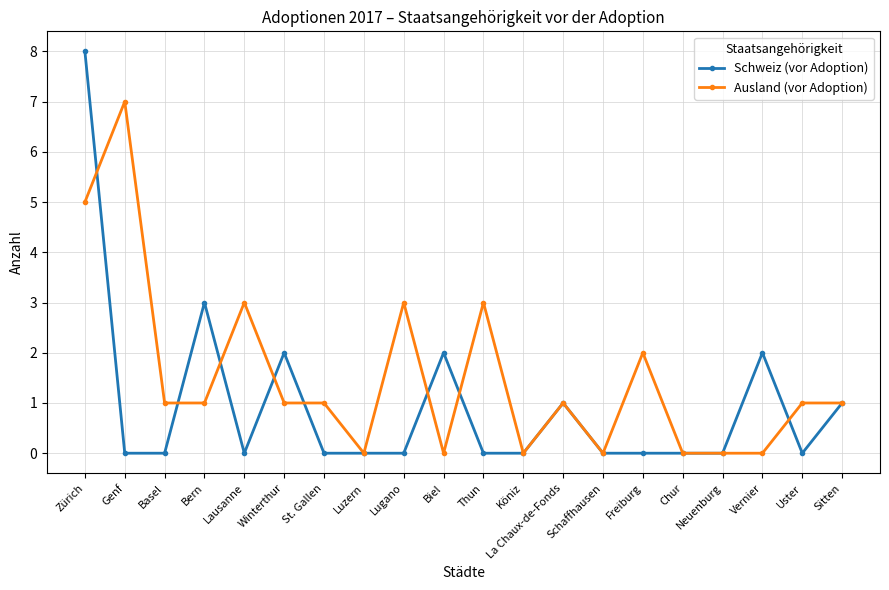

Reading left to right, what are all the values shown in this chart?

Schweiz (vor Adoption): Zürich=8	Genf=0	Basel=0	Bern=3	Lausanne=0	Winterthur=2	St. Gallen=0	Luzern=0	Lugano=0	Biel=2	Thun=0	Köniz=0	La Chaux-de-Fonds=1	Schaffhausen=0	Freiburg=0	Chur=0	Neuenburg=0	Vernier=2	Uster=0	Sitten=1
Ausland (vor Adoption): Zürich=5	Genf=7	Basel=1	Bern=1	Lausanne=3	Winterthur=1	St. Gallen=1	Luzern=0	Lugano=3	Biel=0	Thun=3	Köniz=0	La Chaux-de-Fonds=1	Schaffhausen=0	Freiburg=2	Chur=0	Neuenburg=0	Vernier=0	Uster=1	Sitten=1